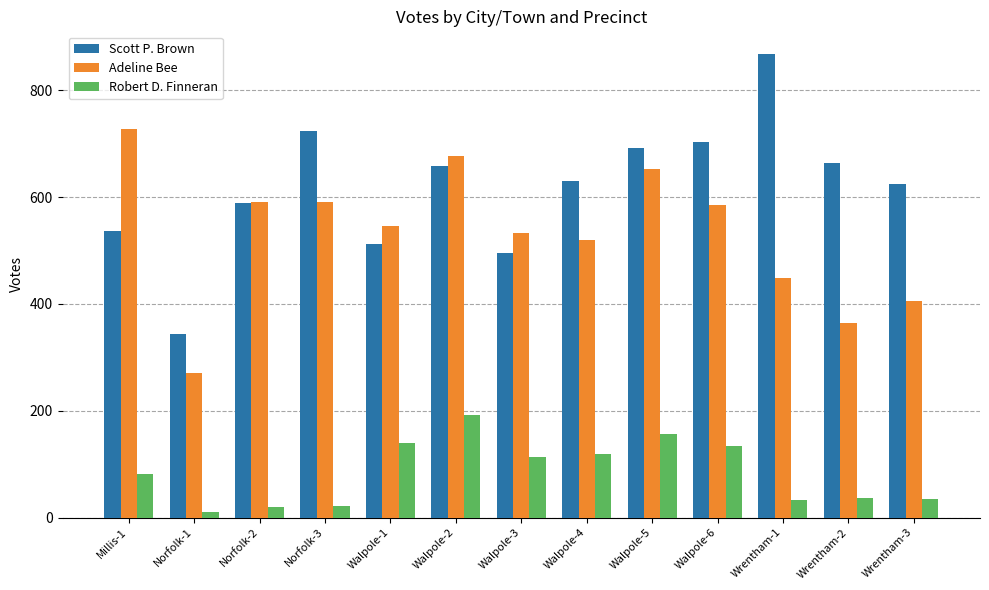

What is the difference between the highest and lowest values at Walpole-6?

571